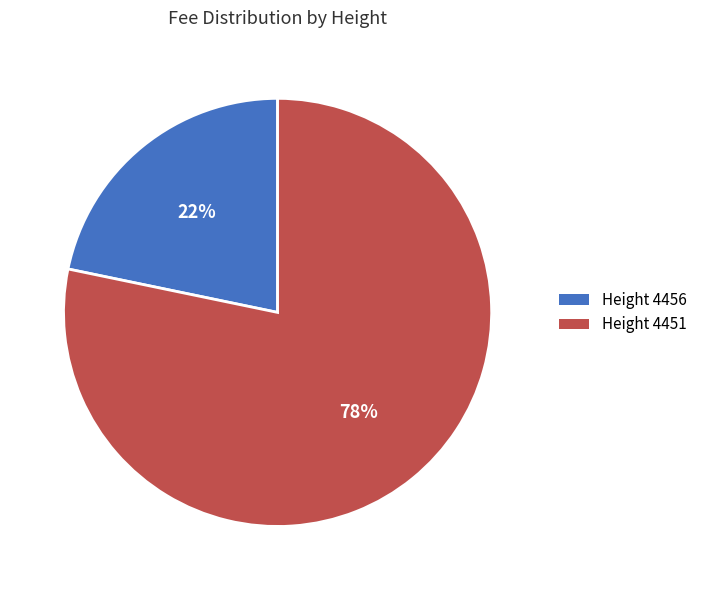

Is the sum of Height 4451 and Height 4456 greater than half?

Yes